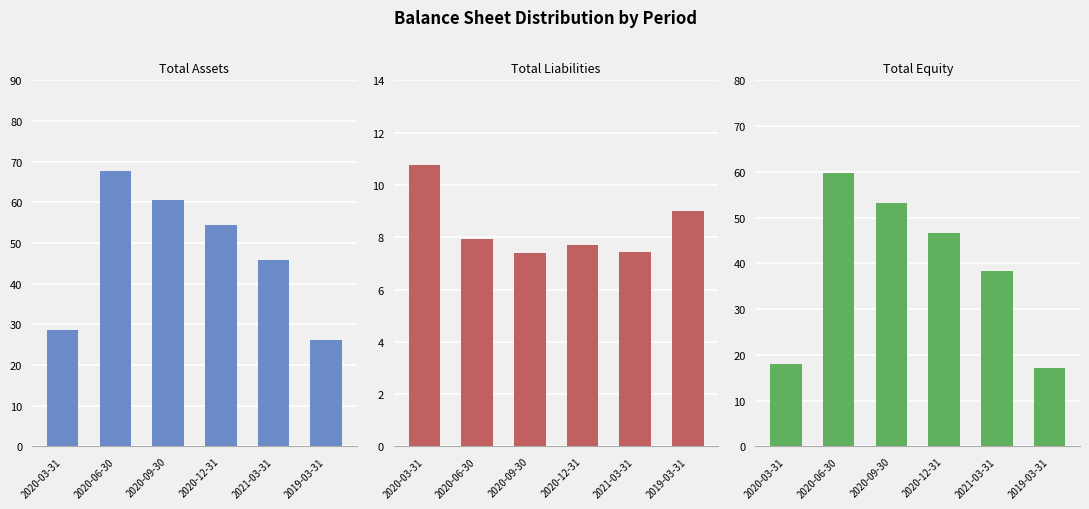

What is the label of the 3rd bar from the left?

2020-09-30